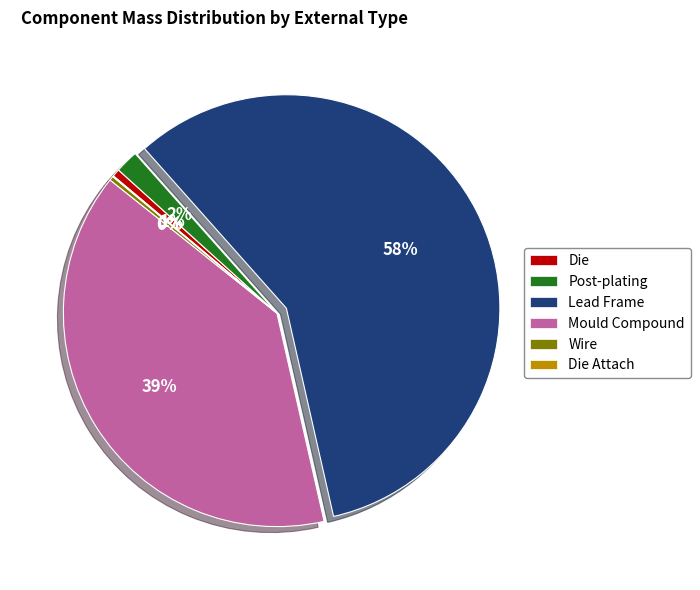

Is it true that Post-plating is 2% of the pie?

True